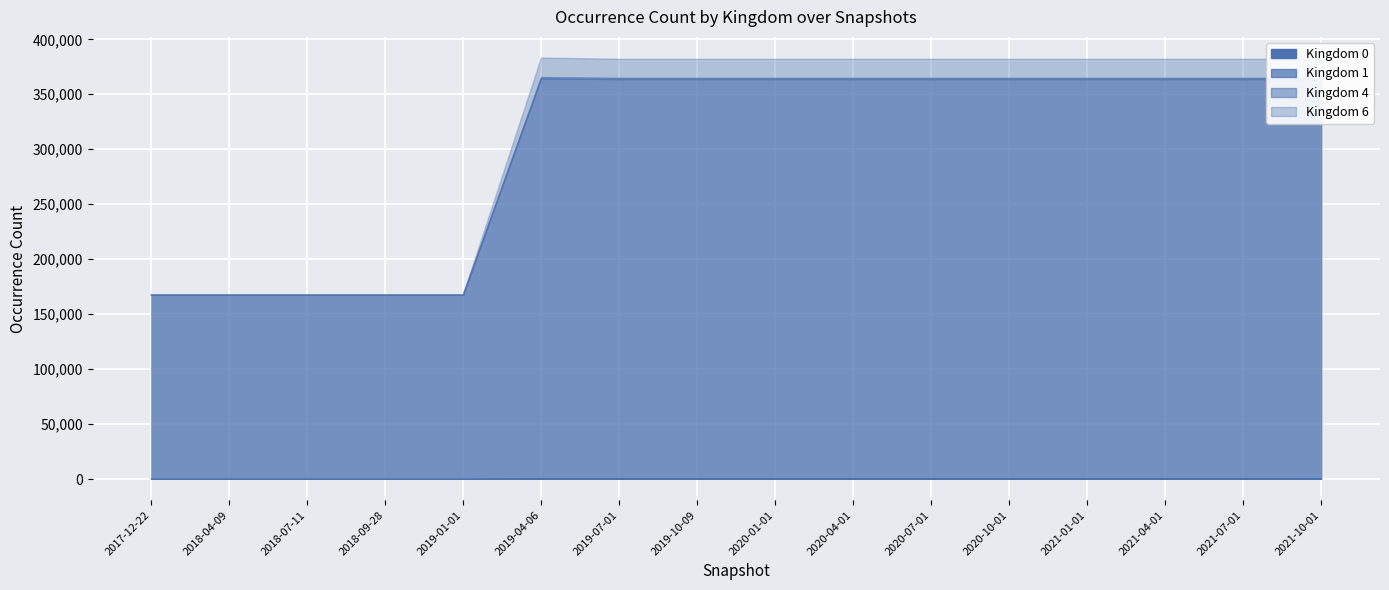

Where is the first local maximum for Kingdom 0?

2019-04-06